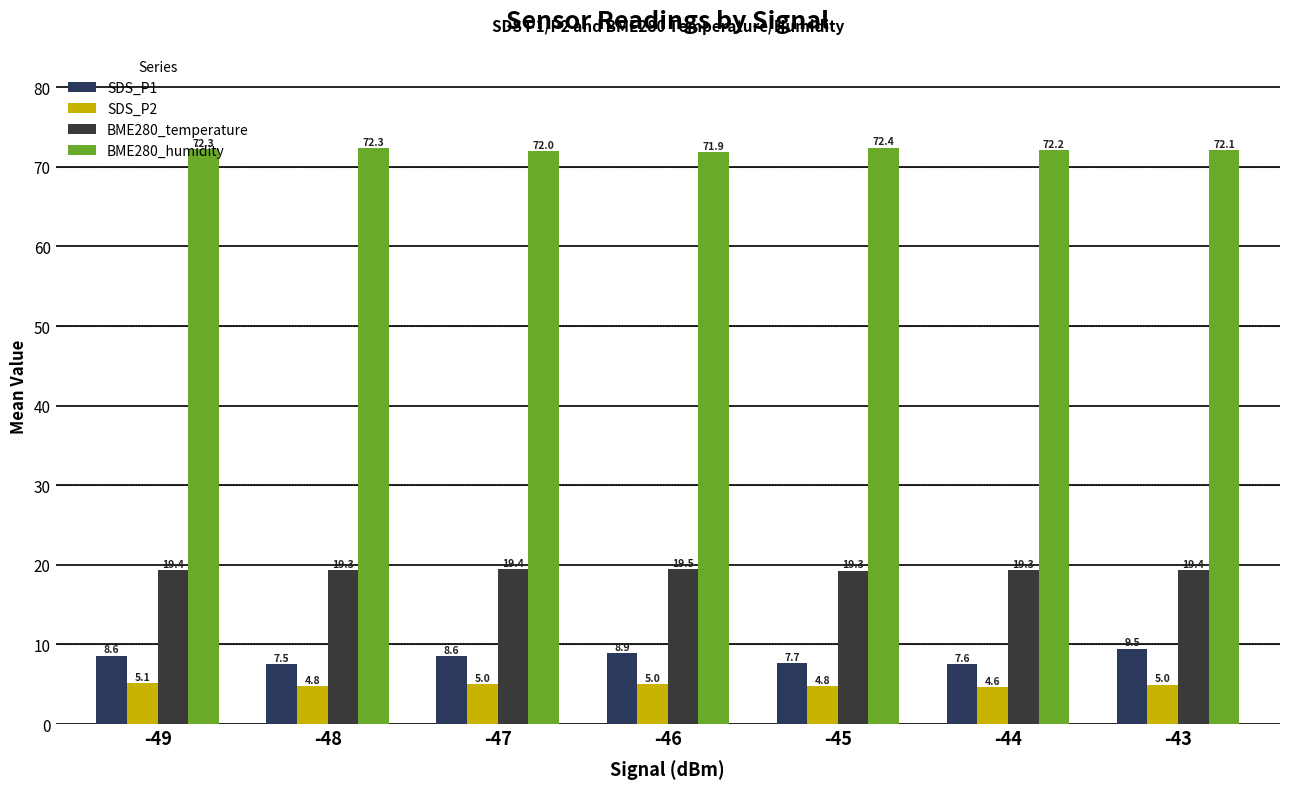

At -47, list the series in order from smallest to largest.

SDS_P2, SDS_P1, BME280_temperature, BME280_humidity